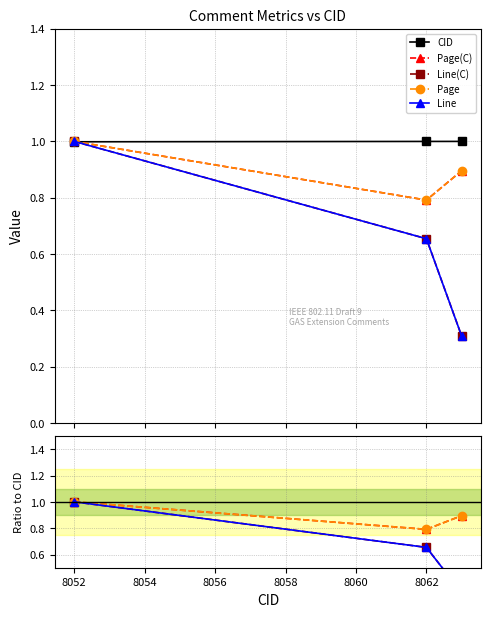

What is the greatest value displayed?

1.0